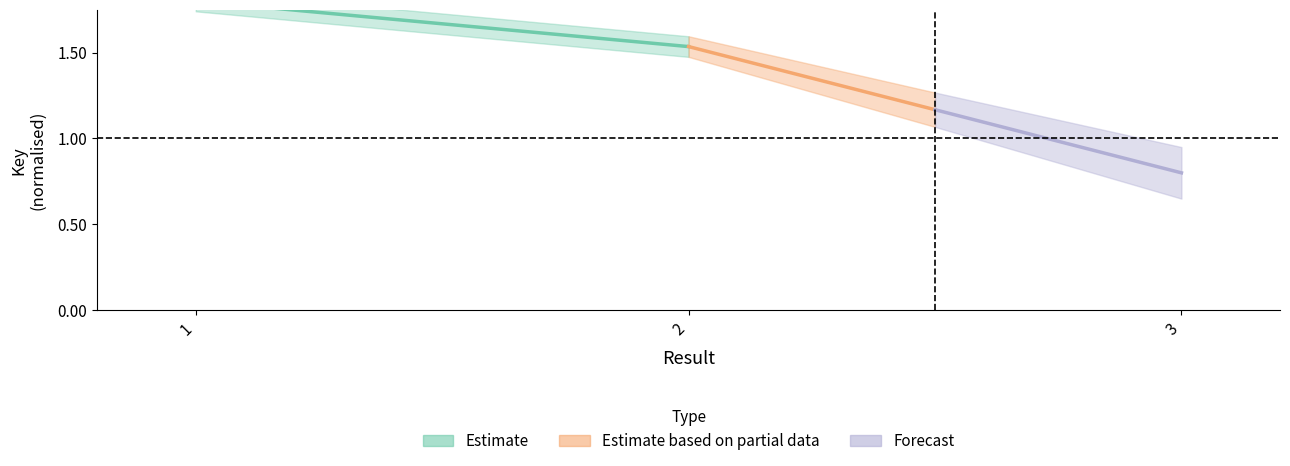

Rank the categories by Estimate based on partial data value from lowest to highest.

2, 1